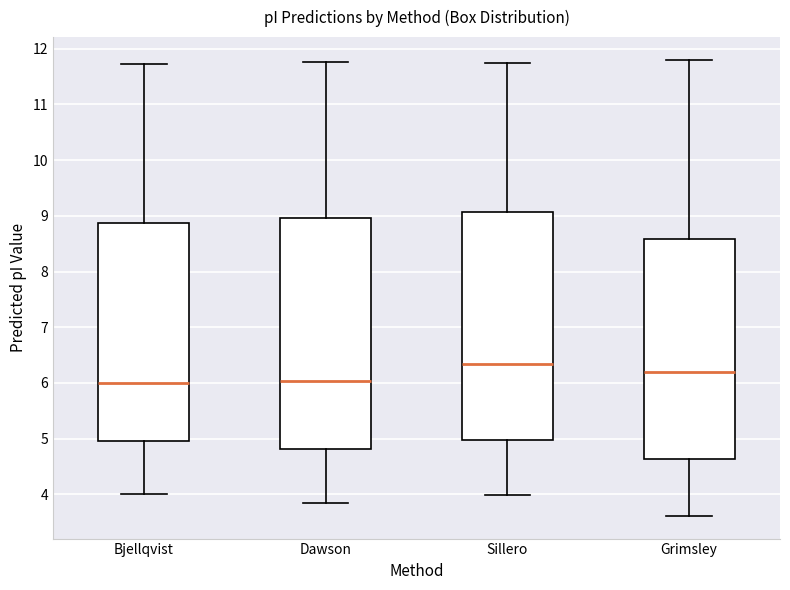

Which box's median line is the highest?

Sillero